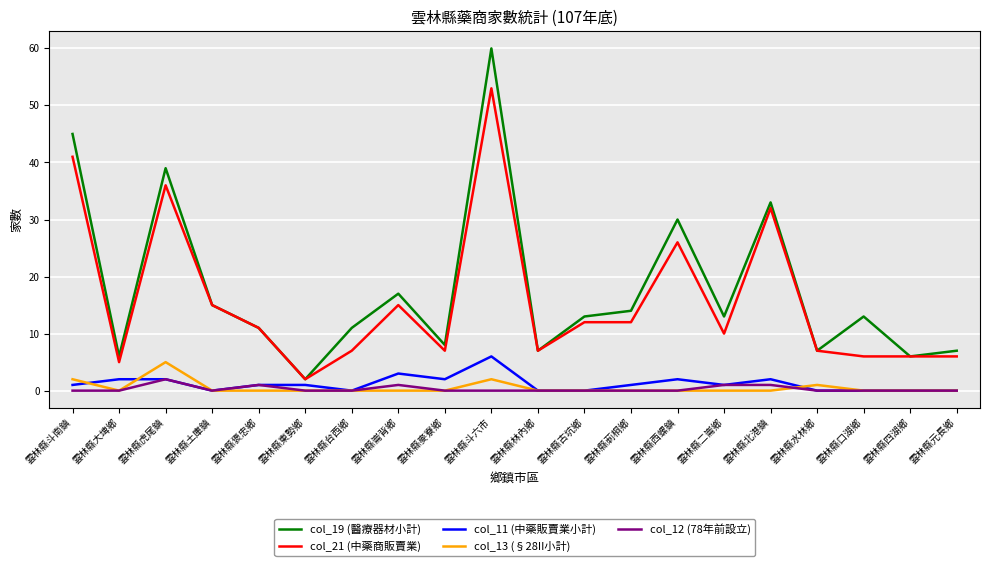

What is the difference between the col_19 (醫療器材小計) values at 雲林縣褒忠鄉 and 雲林縣斗六市?

49